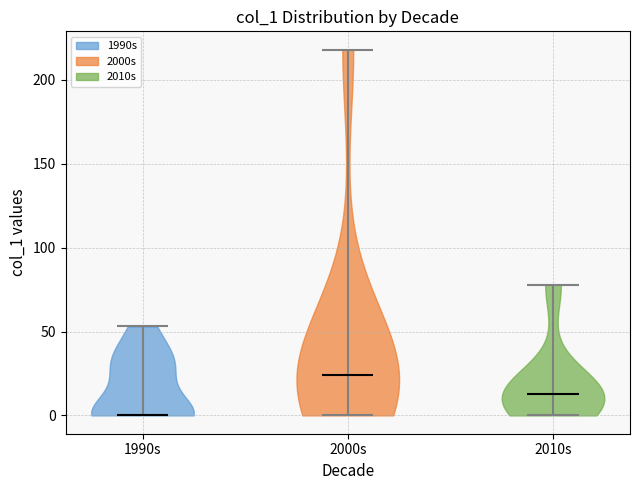

What is the lowest point the violin for 1990s reaches on the y-axis? The values are not printed on the chart, so give them approximately, as read against the axis.

0